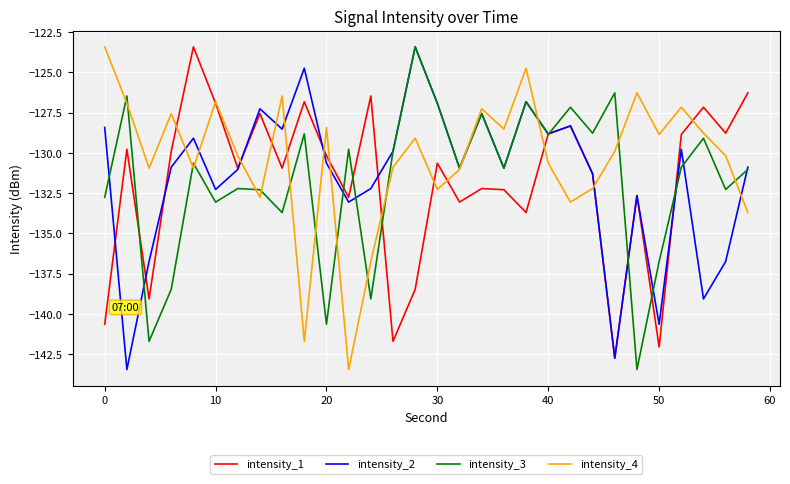

Which series has the largest total across all categories?

intensity_4